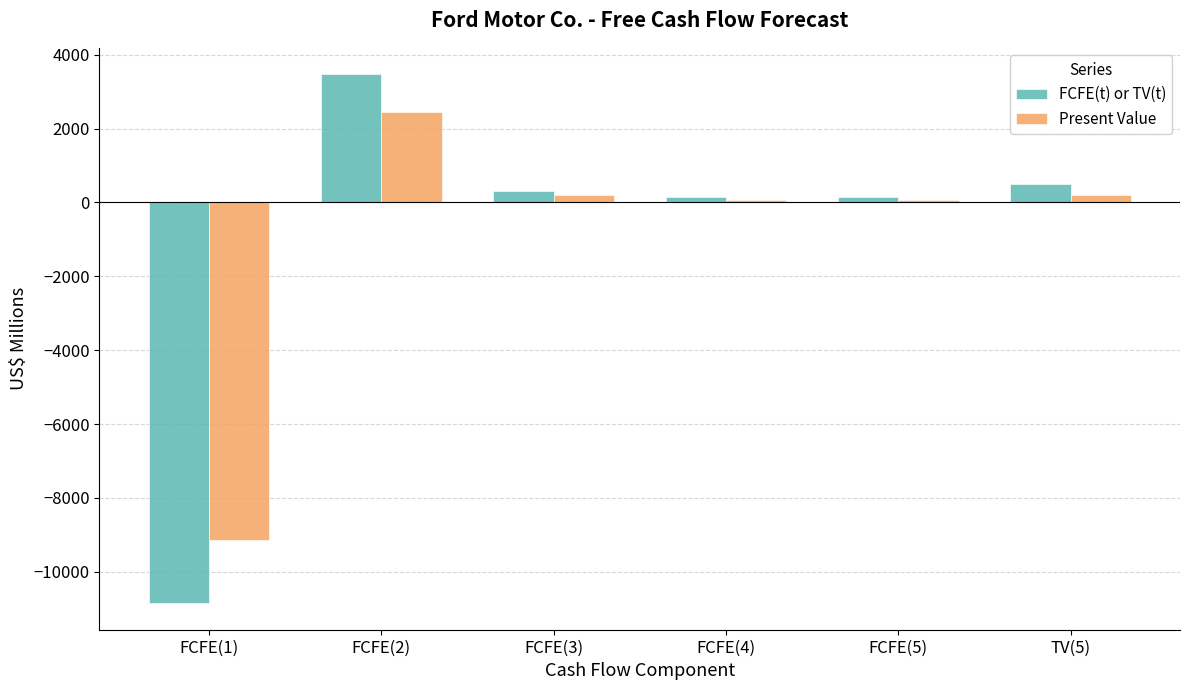

Between FCFE(2) and FCFE(5), which series saw the biggest shift?

FCFE(t) or TV(t)